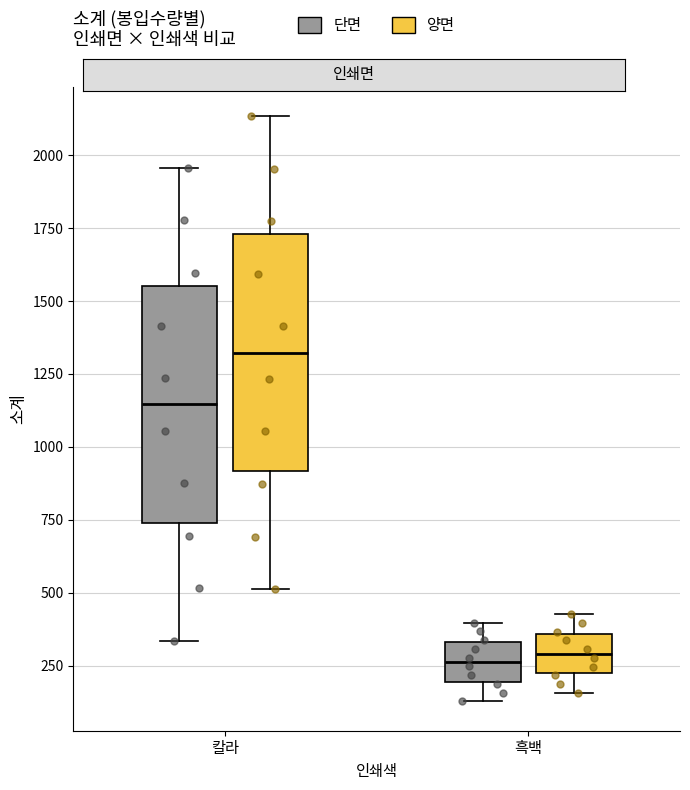

Reading left to right, transcribe this box plot: for each box, give where its median line is, the range the box spans, and where its two whiskers end, as read against the y-axis. The values are not printed on the chart, so give them approximately, as read against the axis.

칼라 (단면): median 1150, box 750 to 1550, whiskers 350 to 1950
칼라 (양면): median 1300, box 900 to 1750, whiskers 500 to 2150
흑백 (단면): median 250, box 200 to 350, whiskers 150 to 400
흑백 (양면): median 300, box 200 to 350, whiskers 150 to 450